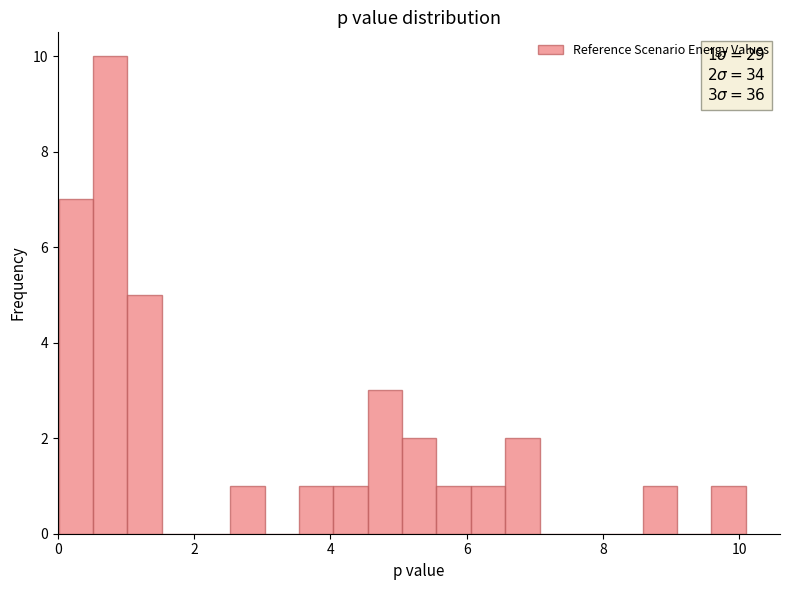

Around what value on the x-axis is the tallest bar? Give the approximate position of its centre, as read against the axis.

0.8